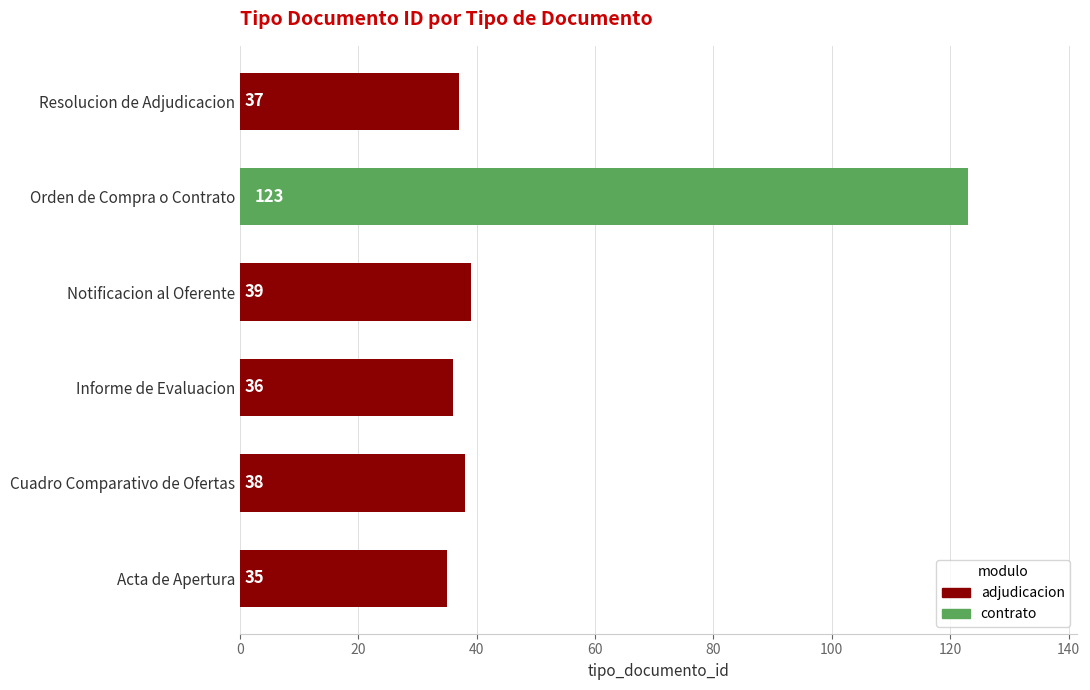

Where is the data nearest to the value 79?

Notificacion al Oferente